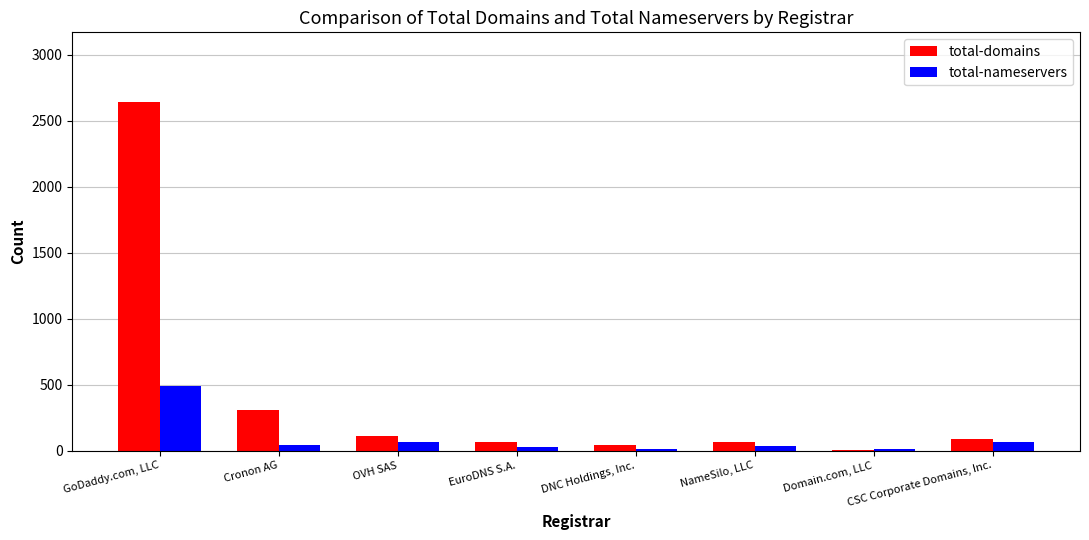

What is the total value across all series at CSC Corporate Domains, Inc.?

154